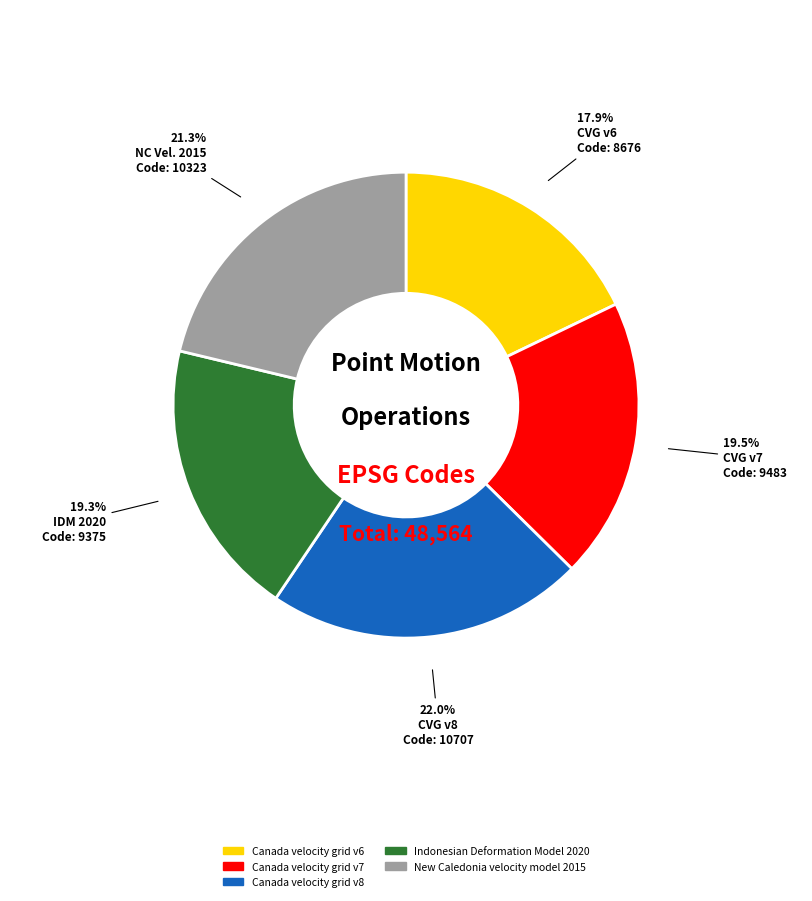

To the nearest percent, what is the difference between the largest and smallest slice percentages?

4%